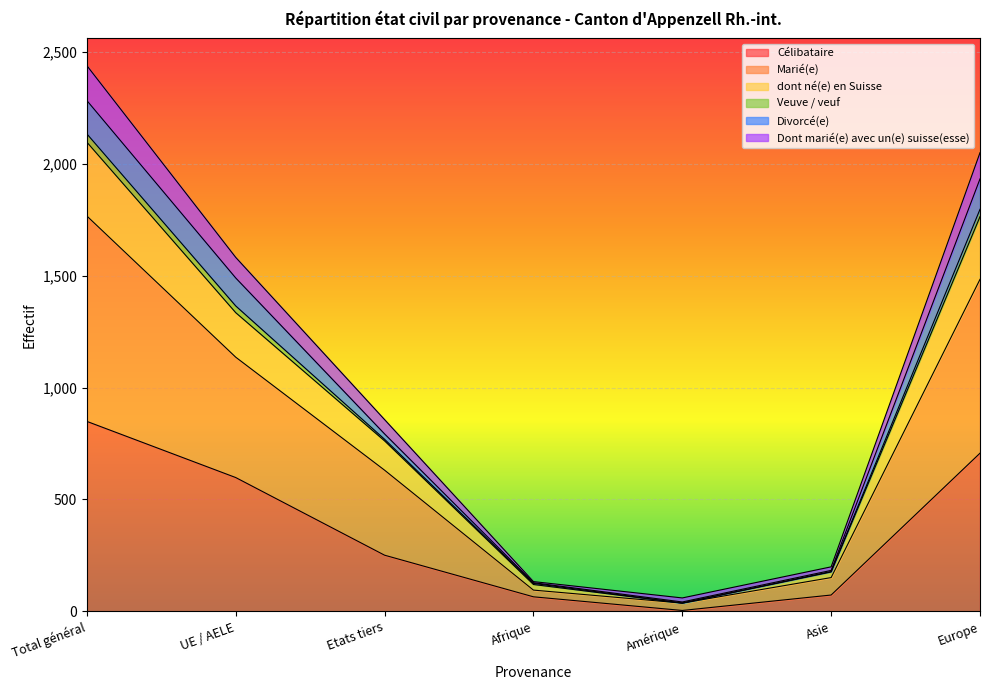

In dont né(e) en Suisse, how many points are lower than both neighbors (excluding endpoints)?

1